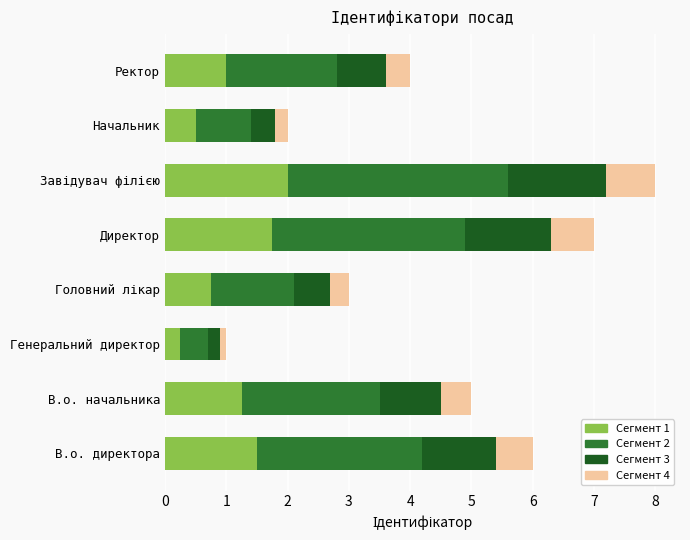

Which category has the lowest value in the Сегмент 1 series?

Генеральний директор